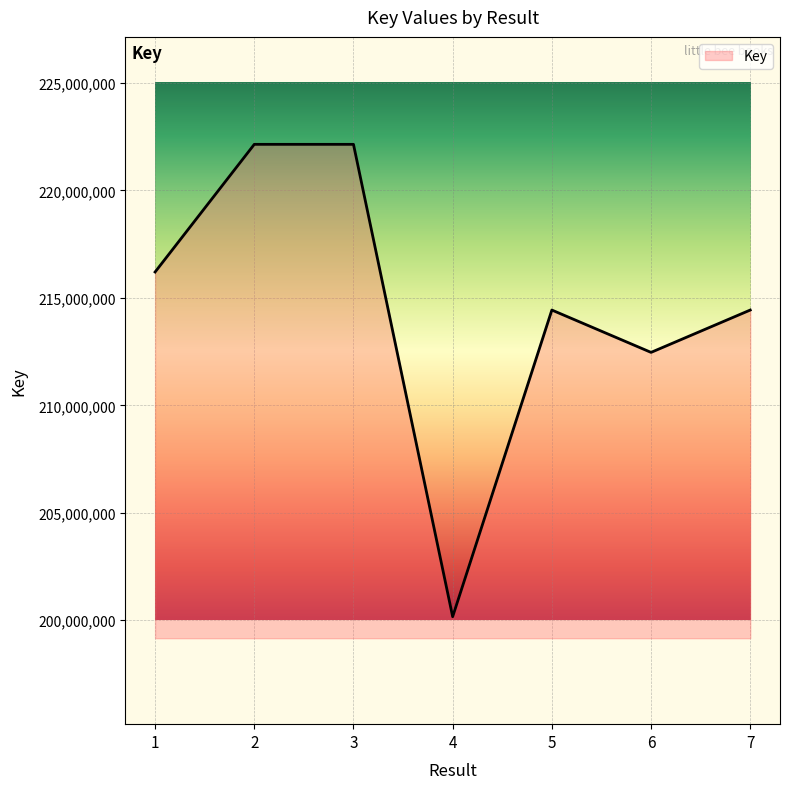

How many lines are shown in the chart?

1